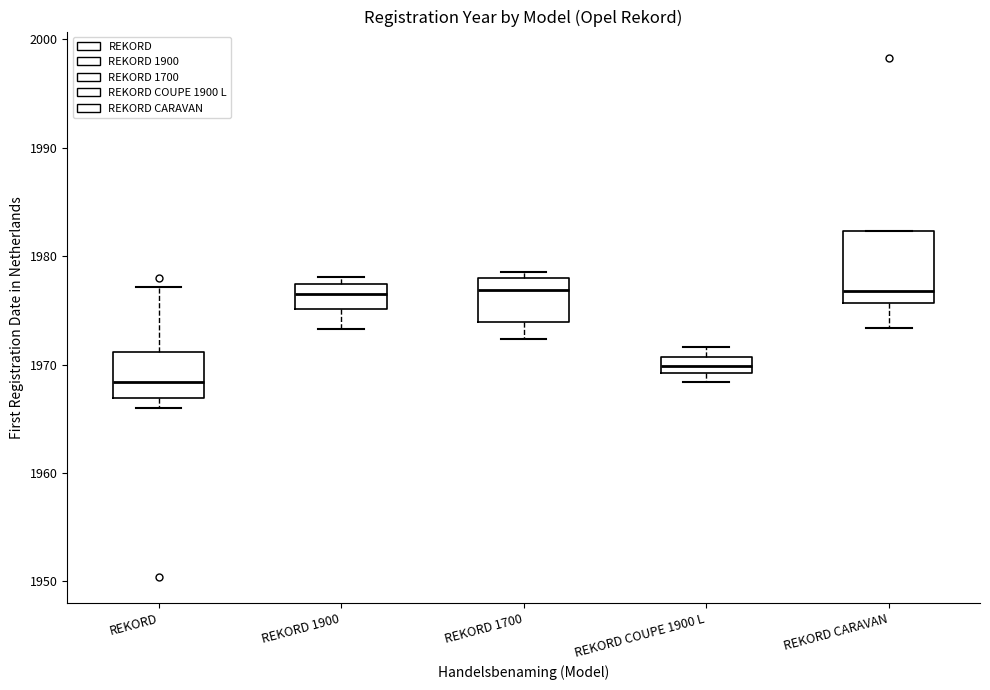

Where is the upper edge of the box for REKORD 1900 on the y-axis? The values are not printed on the chart, so give them approximately, as read against the axis.

1977